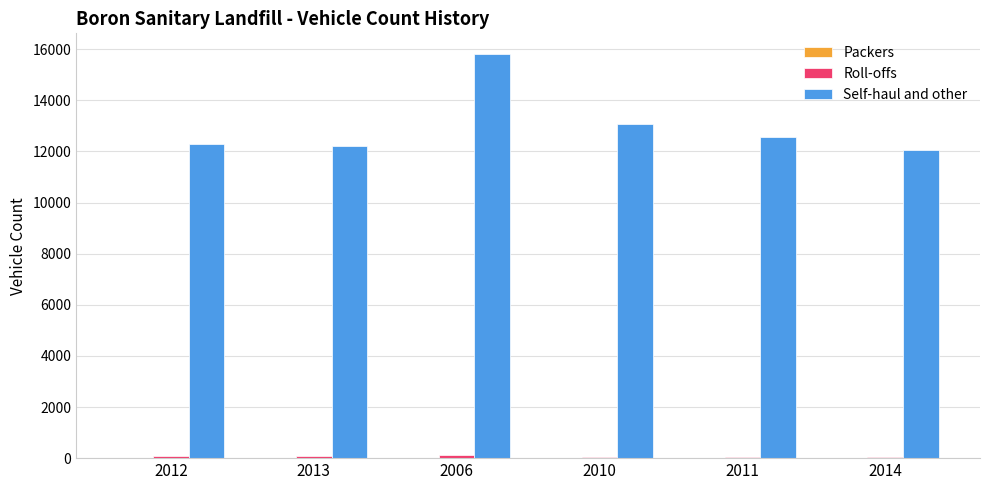

The value of Self-haul and other at 2011 is 18363. True or false?

False